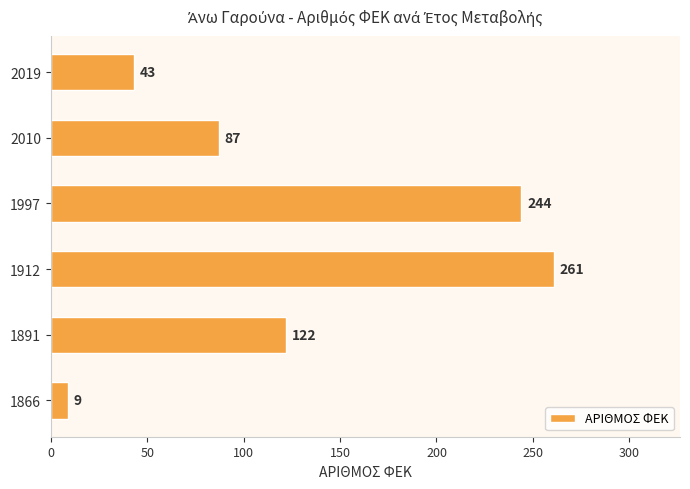

List the labels in order of value, smallest first.

1866, 2019, 2010, 1891, 1997, 1912